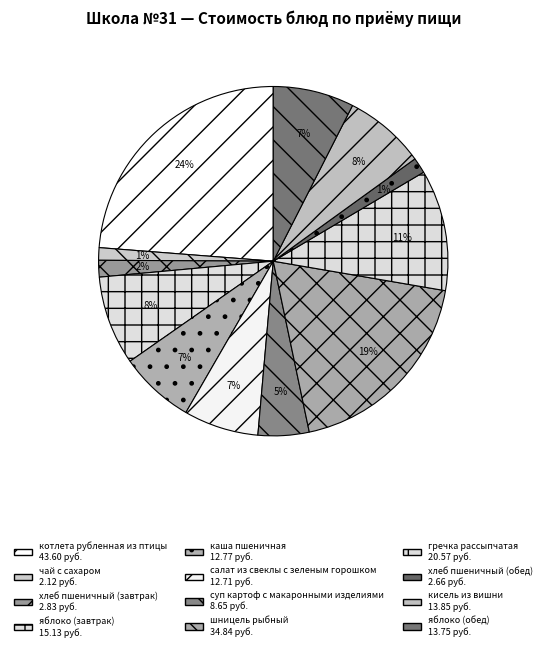

Count the number of slices in the pie.

12